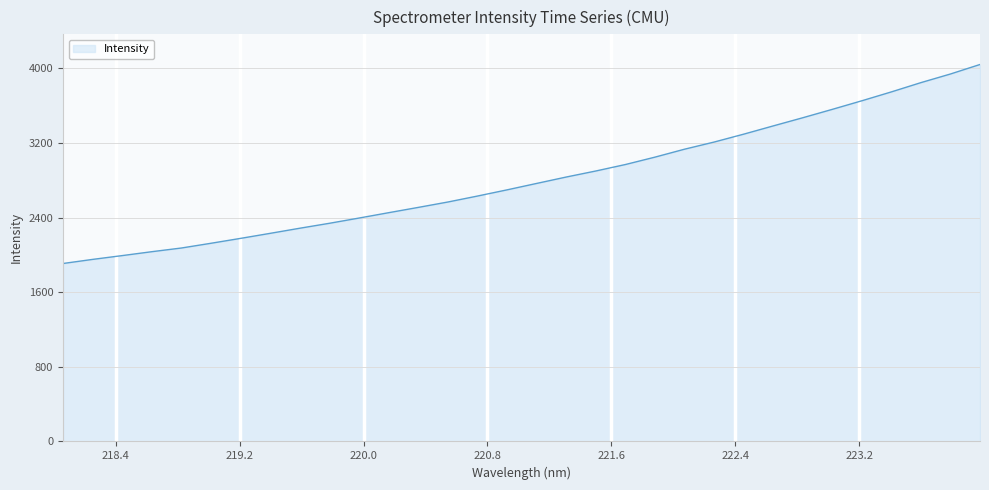

What is the difference between the maximum and minimum values?

2132.8